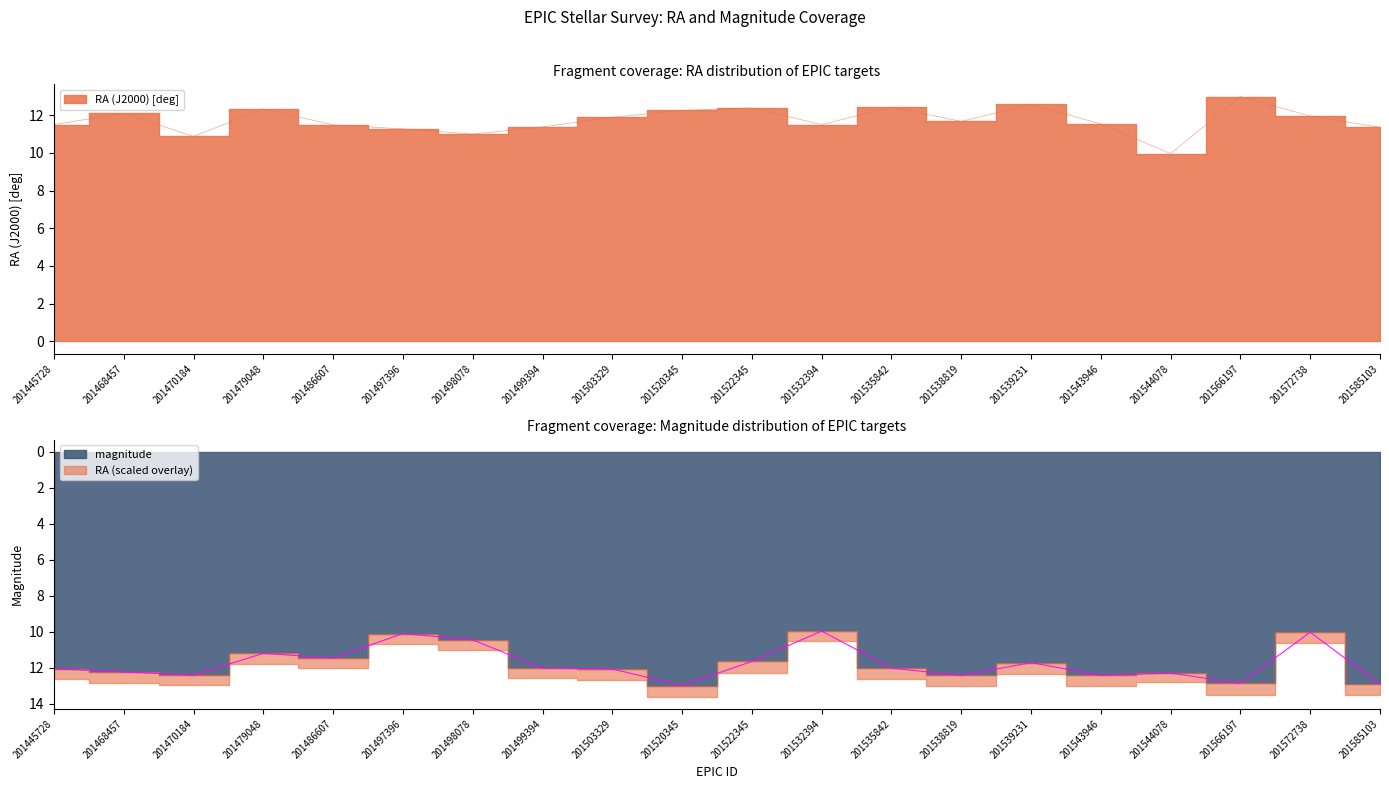

What is the value of the magnitude point at the 4th from the left?

11.2